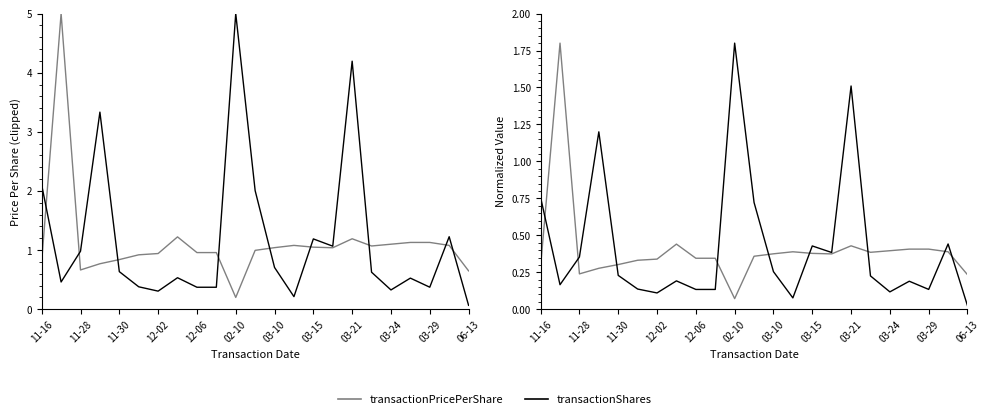

Which series changed the most between 02-10 and 03-10?

transactionShares (scaled)